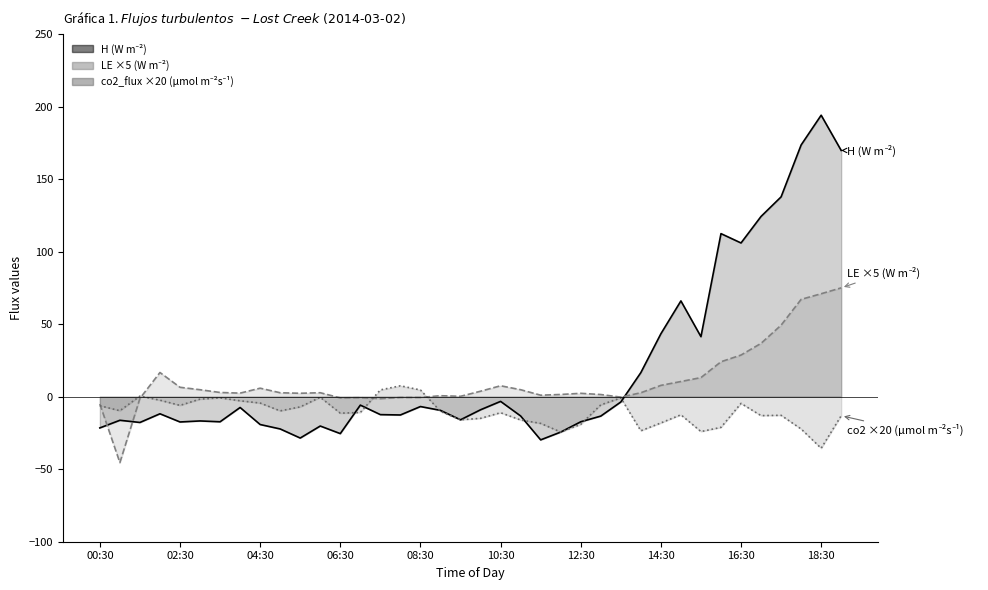

What is the difference between the second highest and second lowest values in the co2_flux series?

29.0